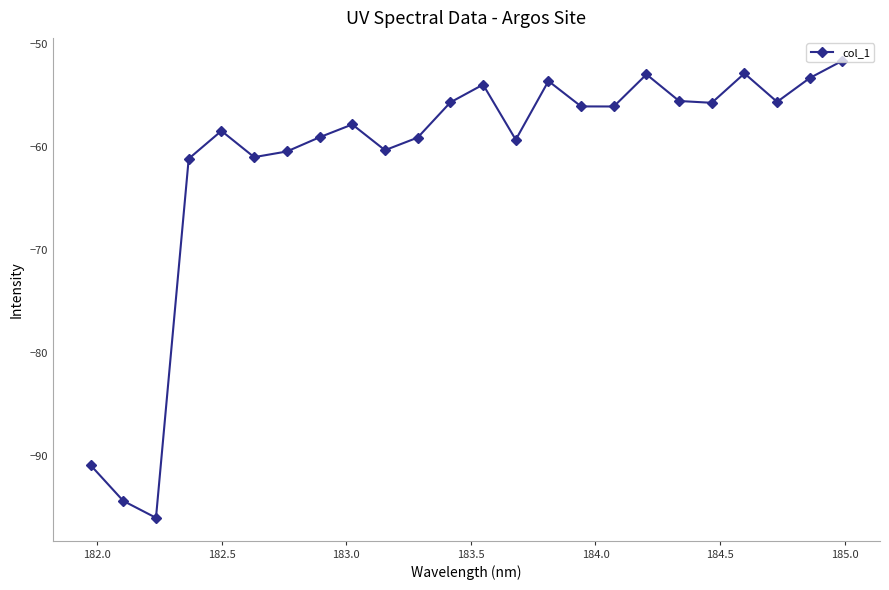

How many interior local valleys (lower than both neighbors) does the data have?

7